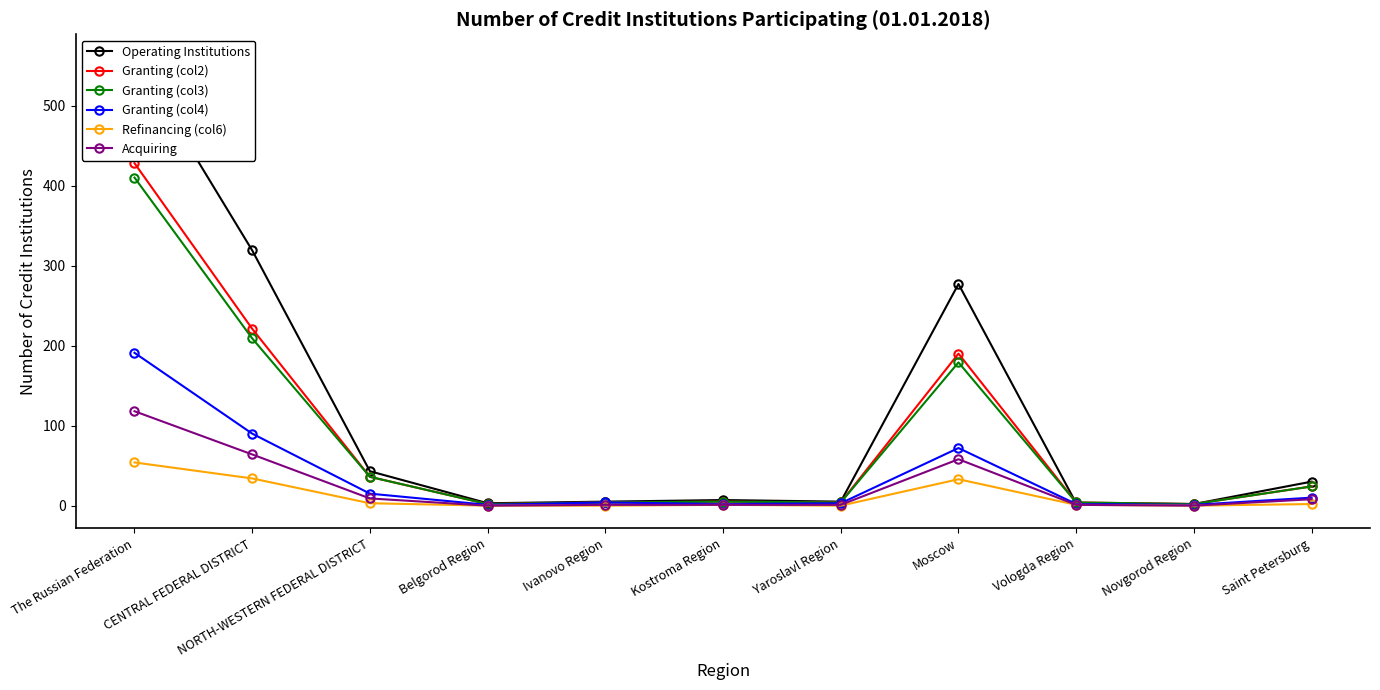

Does the chart display data point markers on the line(s)?

Yes